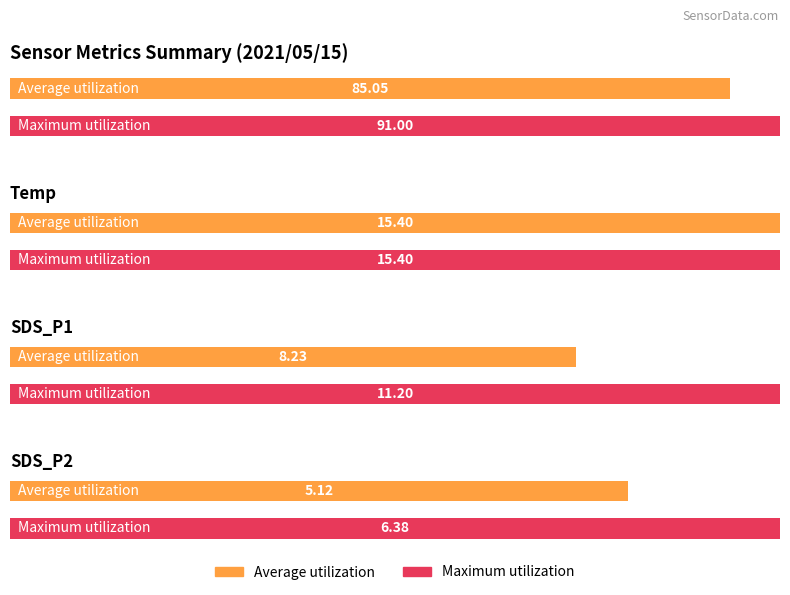

Are the bars grouped side by side (vs. stacked)?

Yes